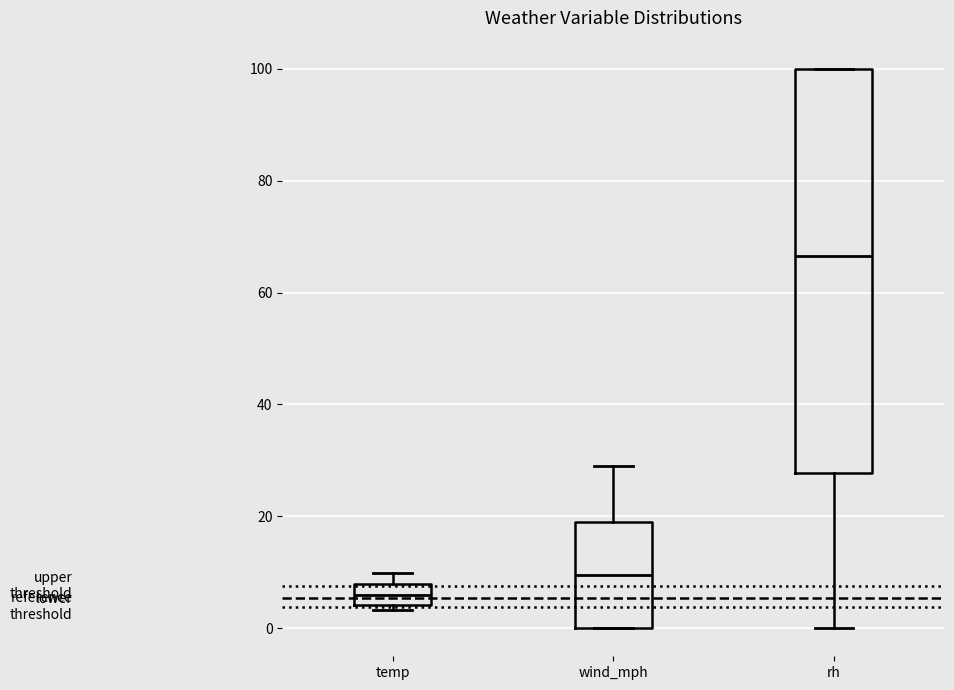

Where is the upper edge of the box for wind_mph on the y-axis? The values are not printed on the chart, so give them approximately, as read against the axis.

20